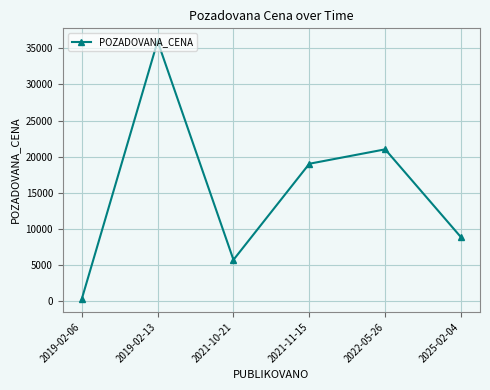

Does the chart have visible grid lines?

Yes